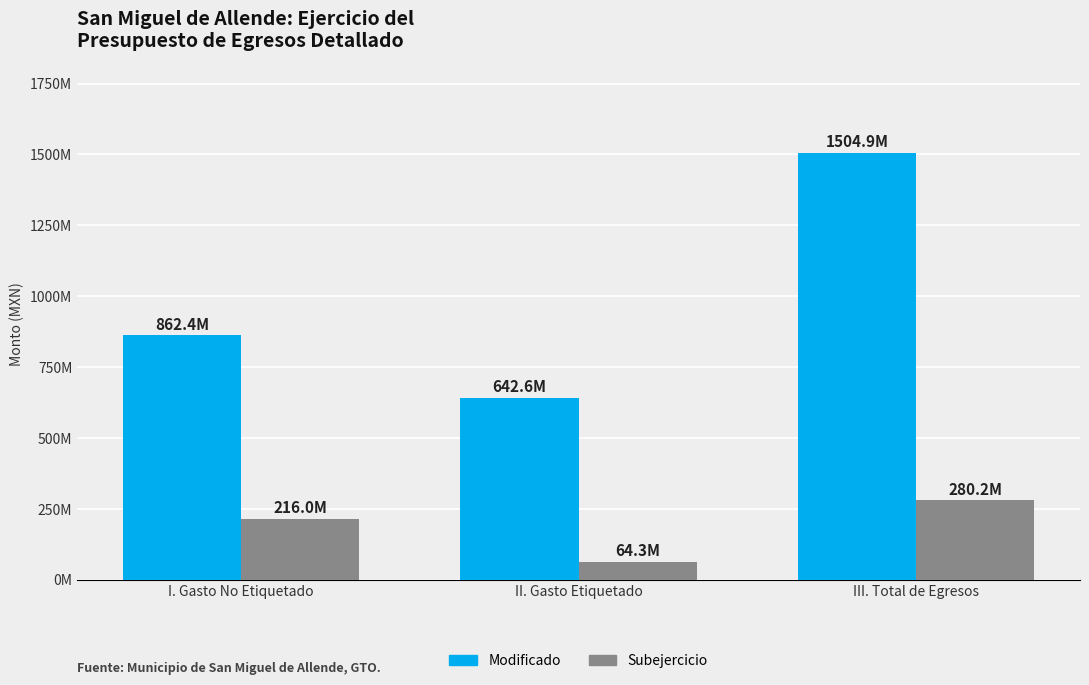

What is the smallest value displayed?

64278562.5